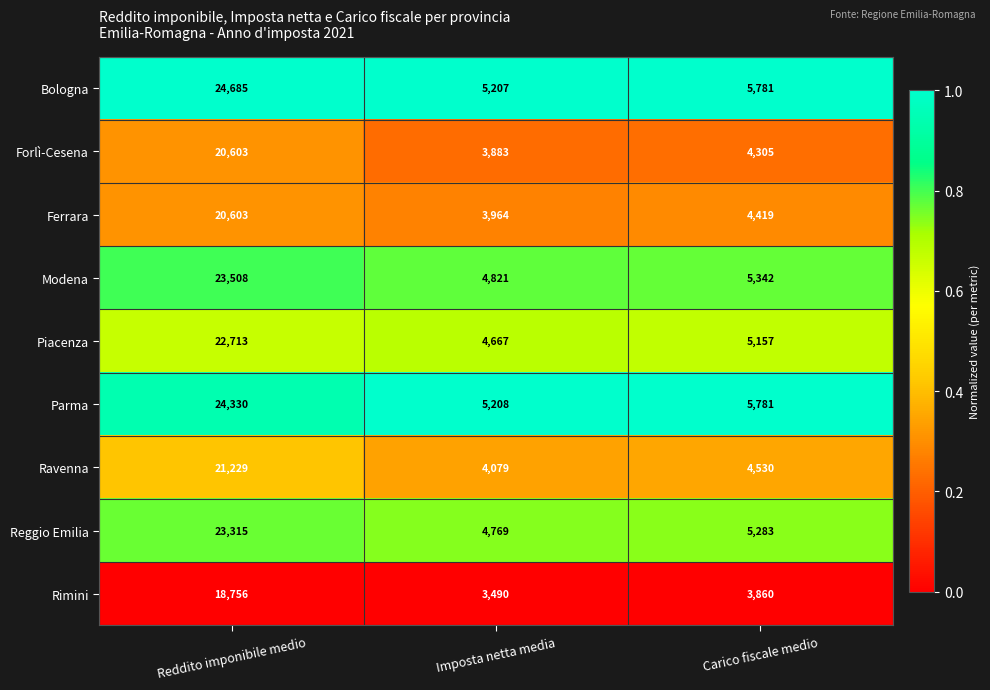

What is the approximate value of Modena at Imposta netta media, to the nearest 10?

4820